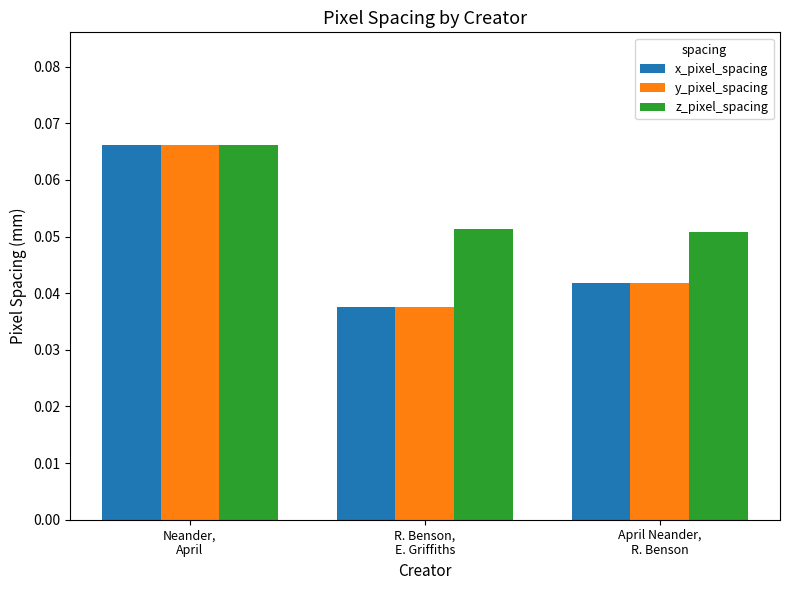

What are all the series names shown in the legend?

x_pixel_spacing, y_pixel_spacing, z_pixel_spacing